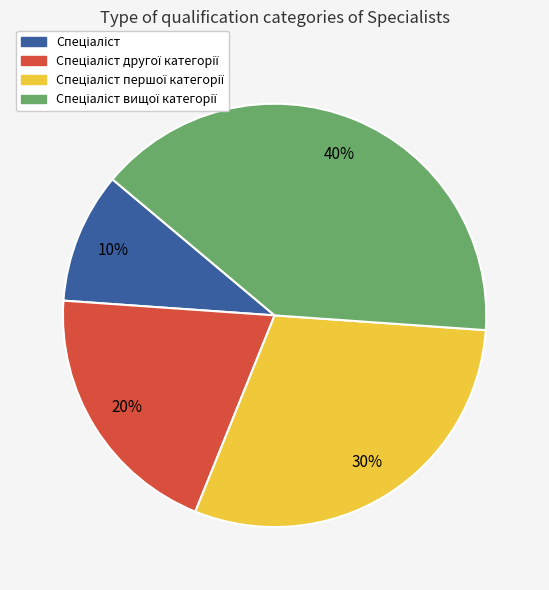

To the nearest percent, what is the difference between the largest and smallest slice percentages?

30%